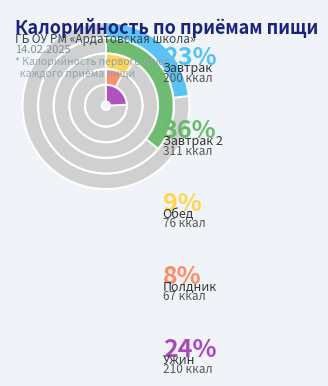

What is the ratio of the value at Ужин to the value at Завтрак?

1.1